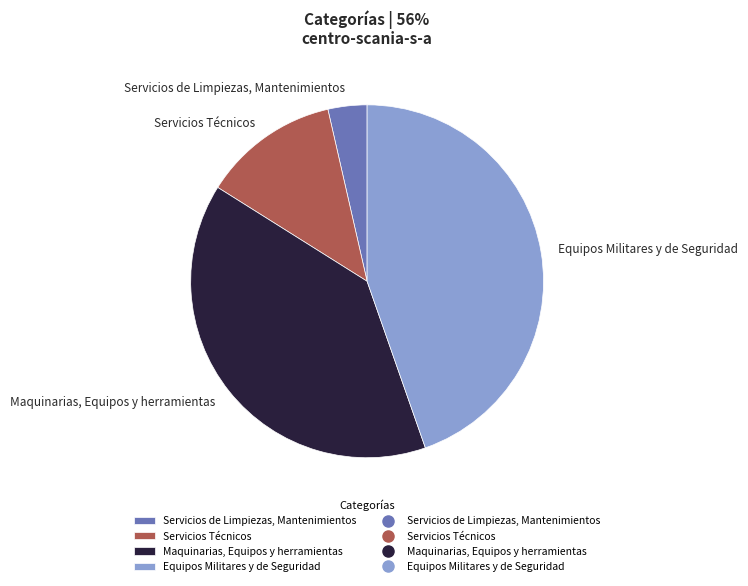

Is there any slice that represents more than half of the pie?

No